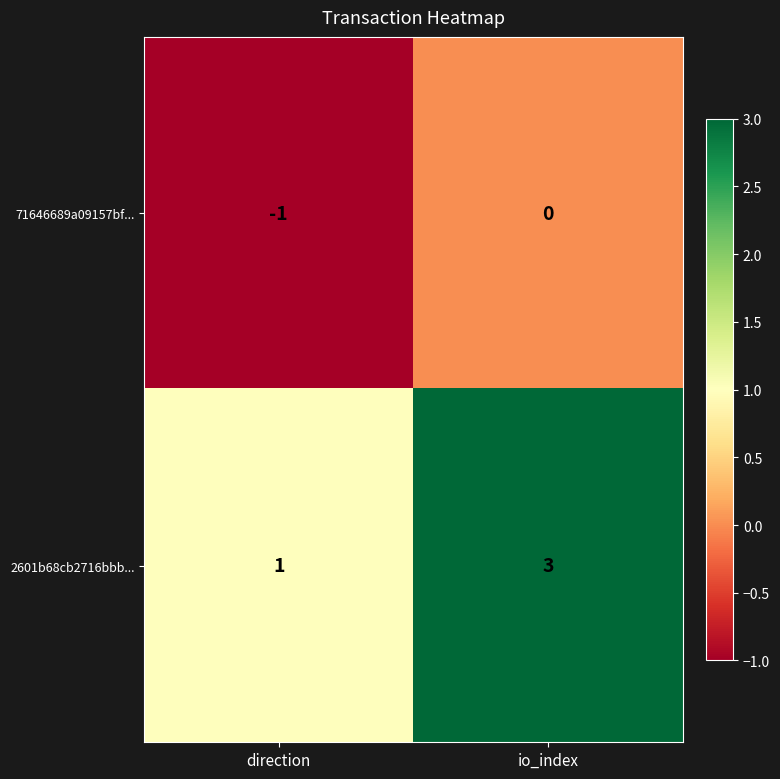

What is the greatest value displayed?

3